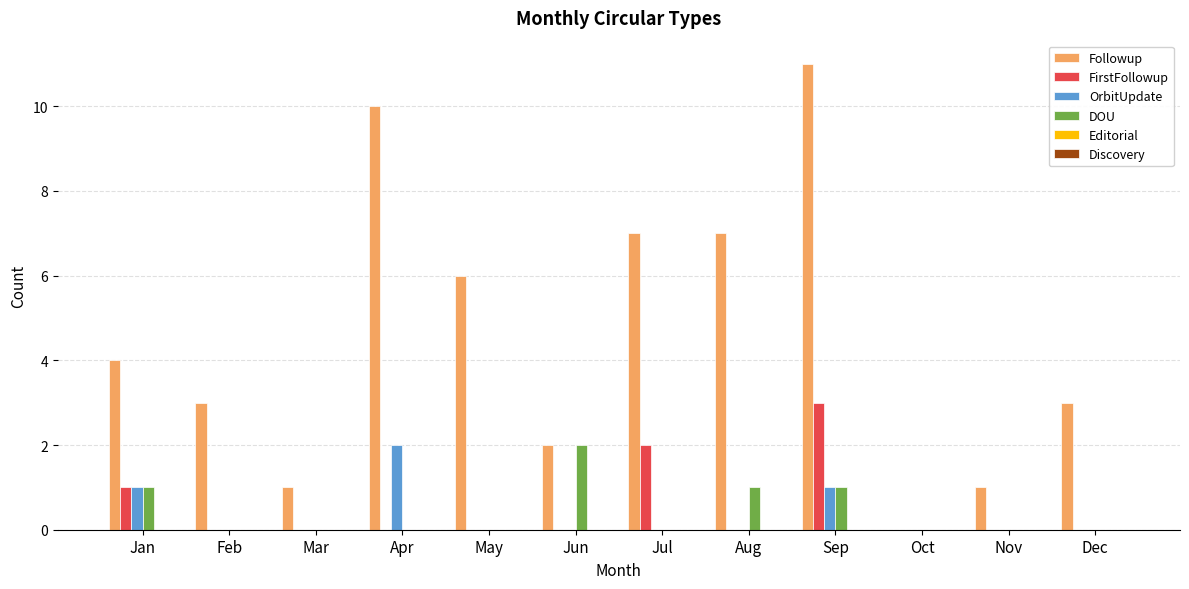

True or false: Followup has a value of 1 at Mar.

True